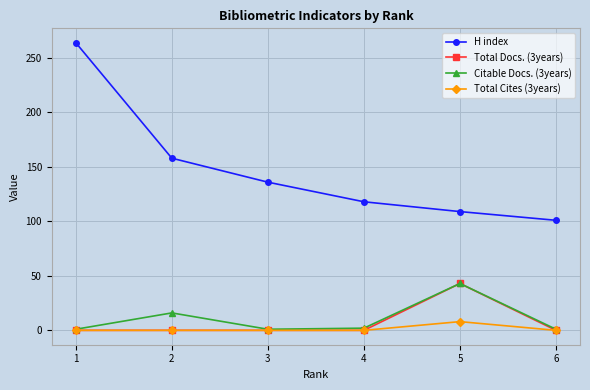

At which category is the sum across all series the highest?

1